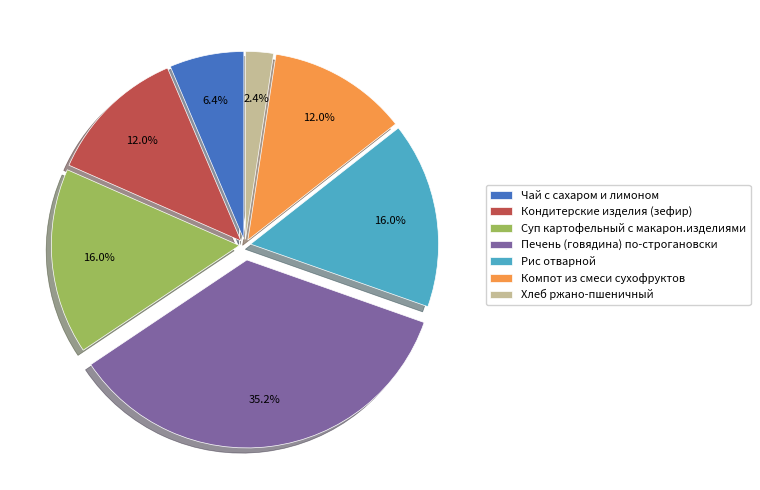

To the nearest percent, what is the difference between the largest and smallest slice percentages?

33%